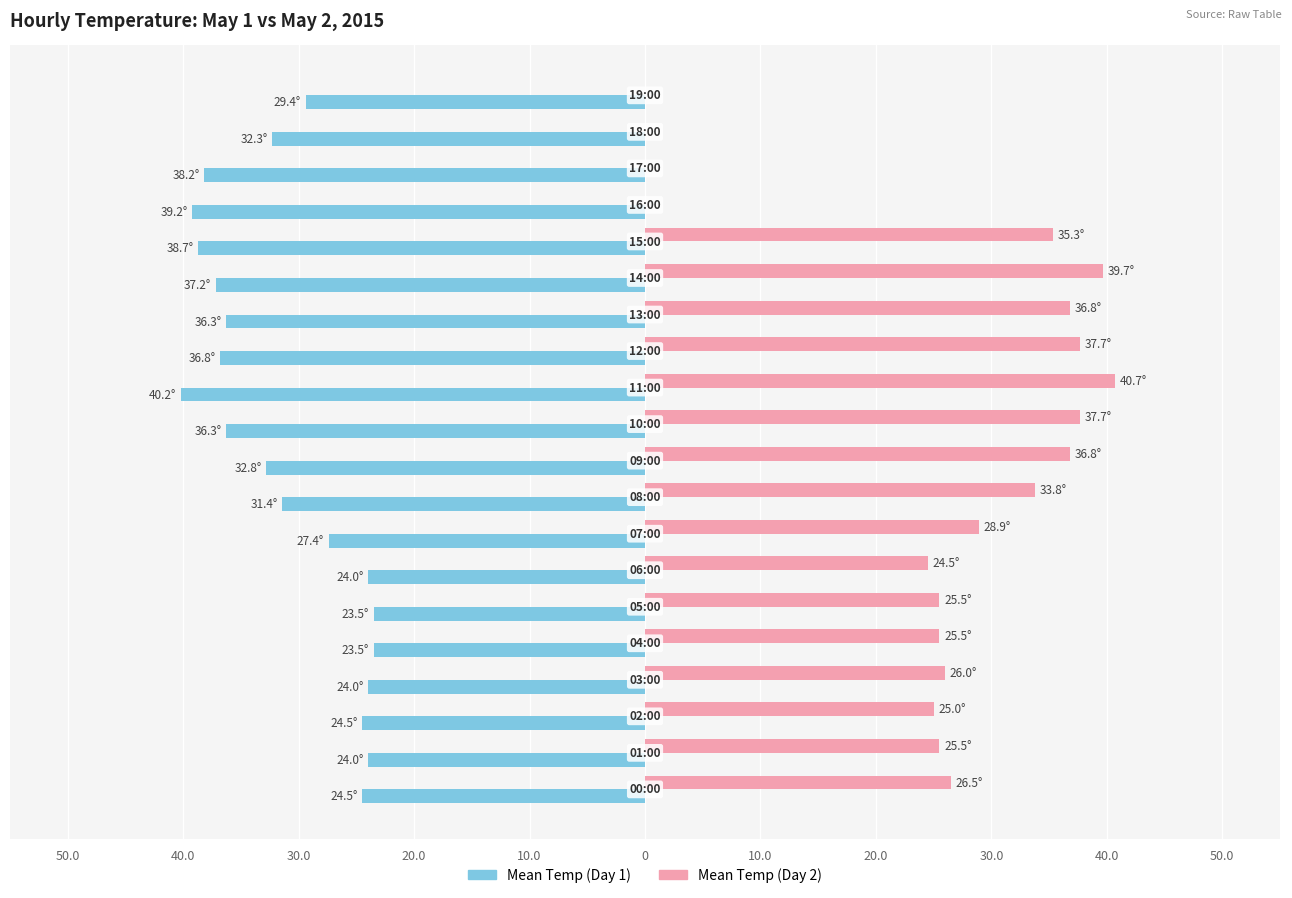

What is the value of the Mean Temp (Day 1) bar at the 1st from the left?

-24.5